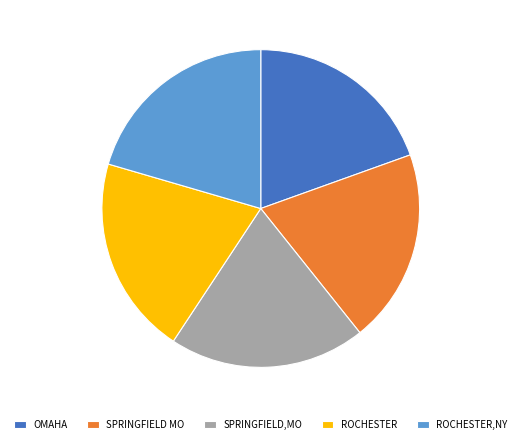

The SPRINGFIELD,MO slice represents 31% of the pie. True or false?

False